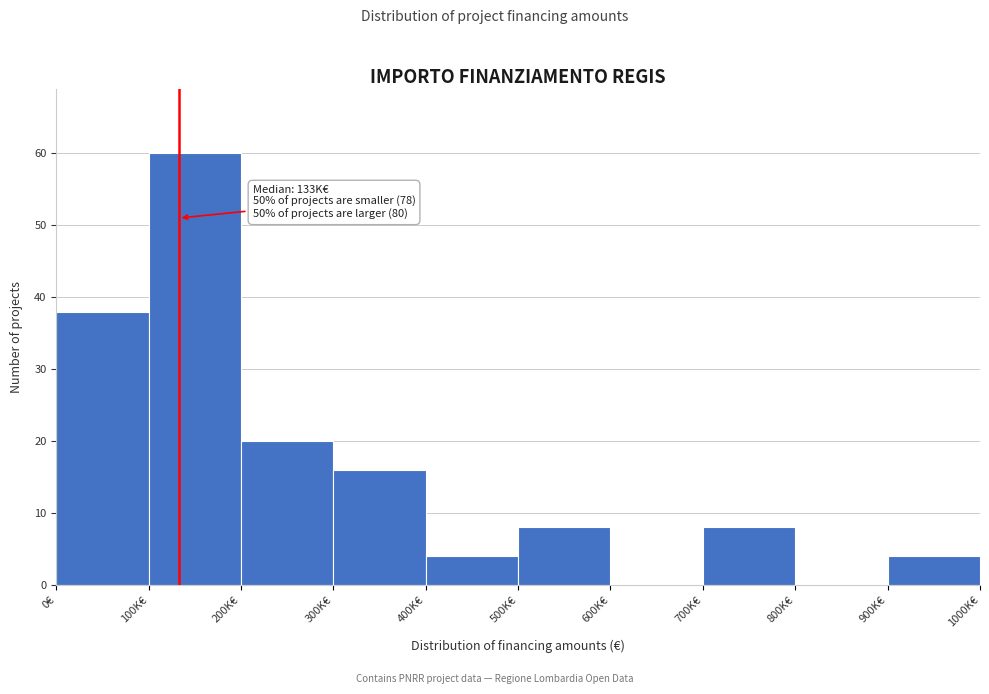

Reading left to right, extract all data points from this chart.

0€=38	100K€=60	200K€=20	300K€=16	400K€=4	500K€=8	600K€=0	700K€=8	800K€=0	900K€=4